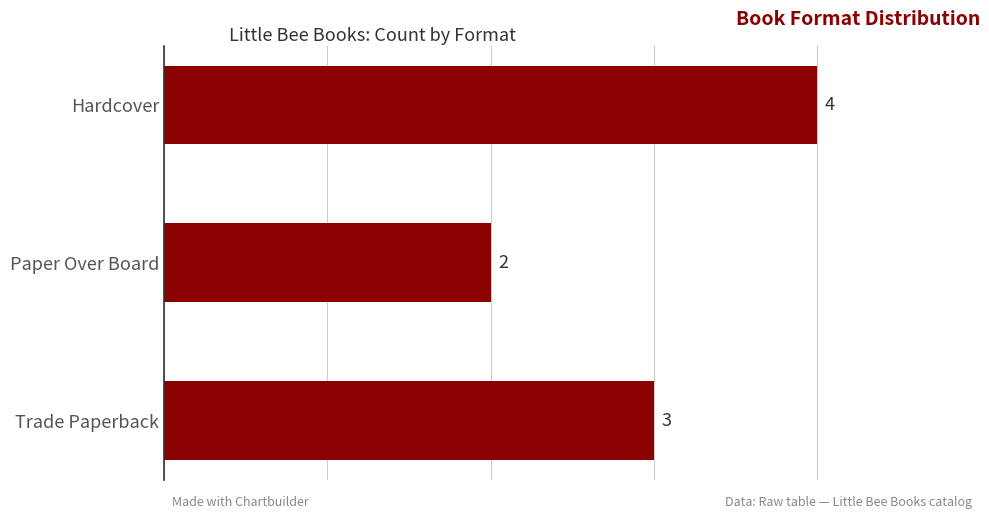

The chart shows a value of 2 at Trade Paperback. True or false?

False